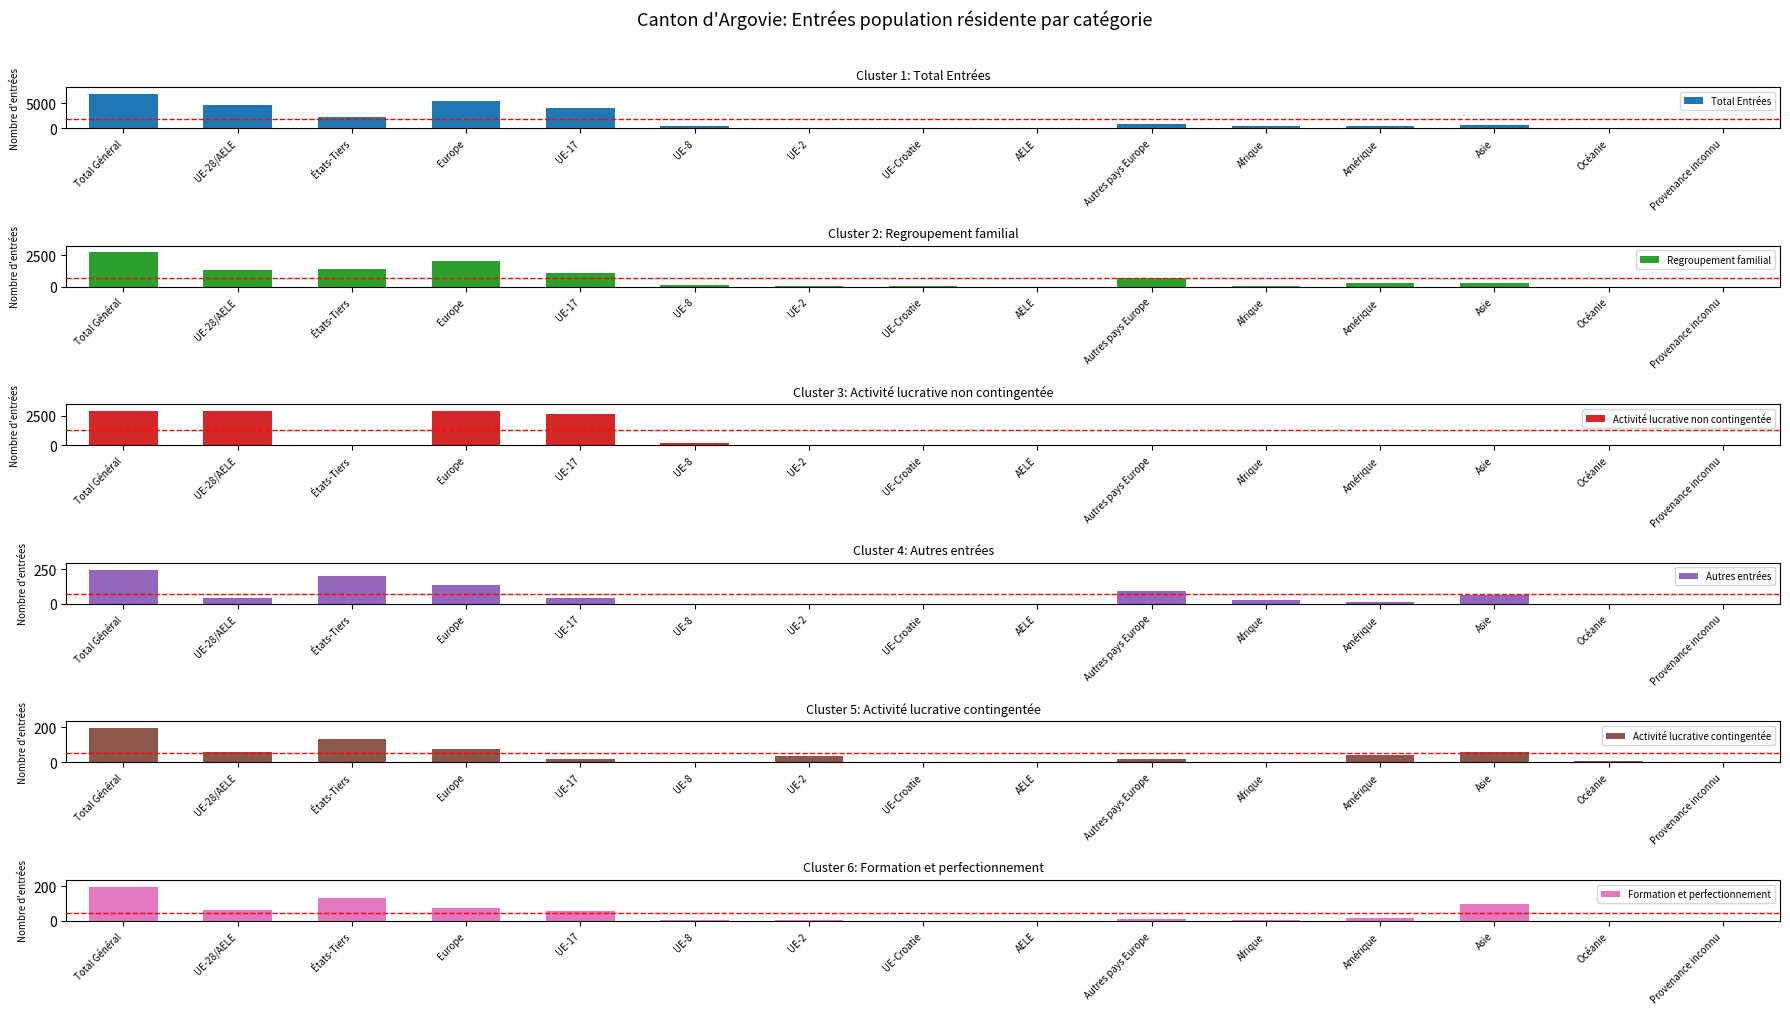

The value of Activité lucrative non contingentée at UE-2 is 6. True or false?

True